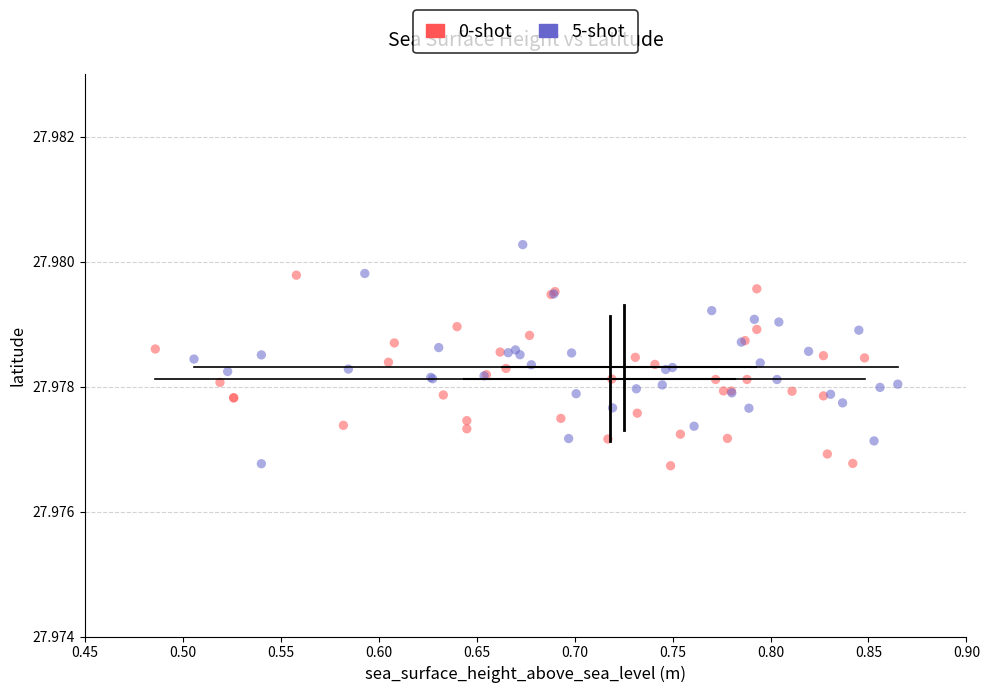

Which series has the widest spread of Y values?

5-shot